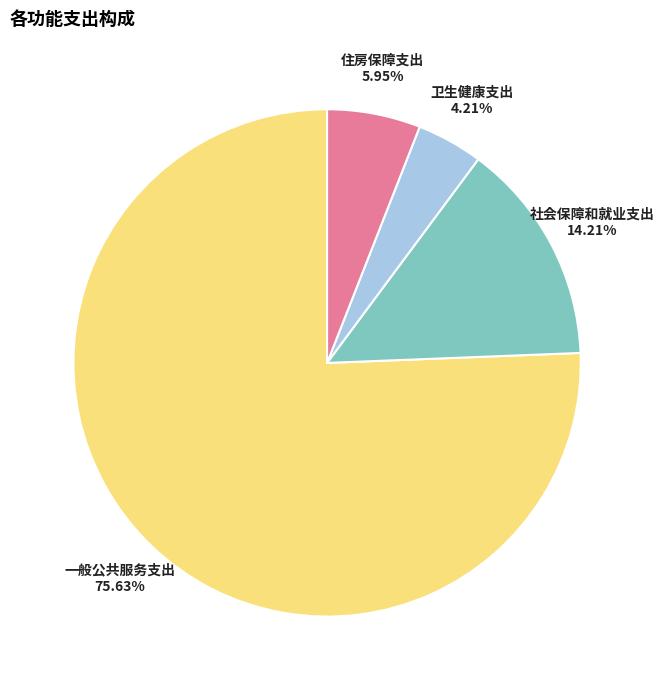

Is it true that 卫生健康支出 is 14% of the pie?

False